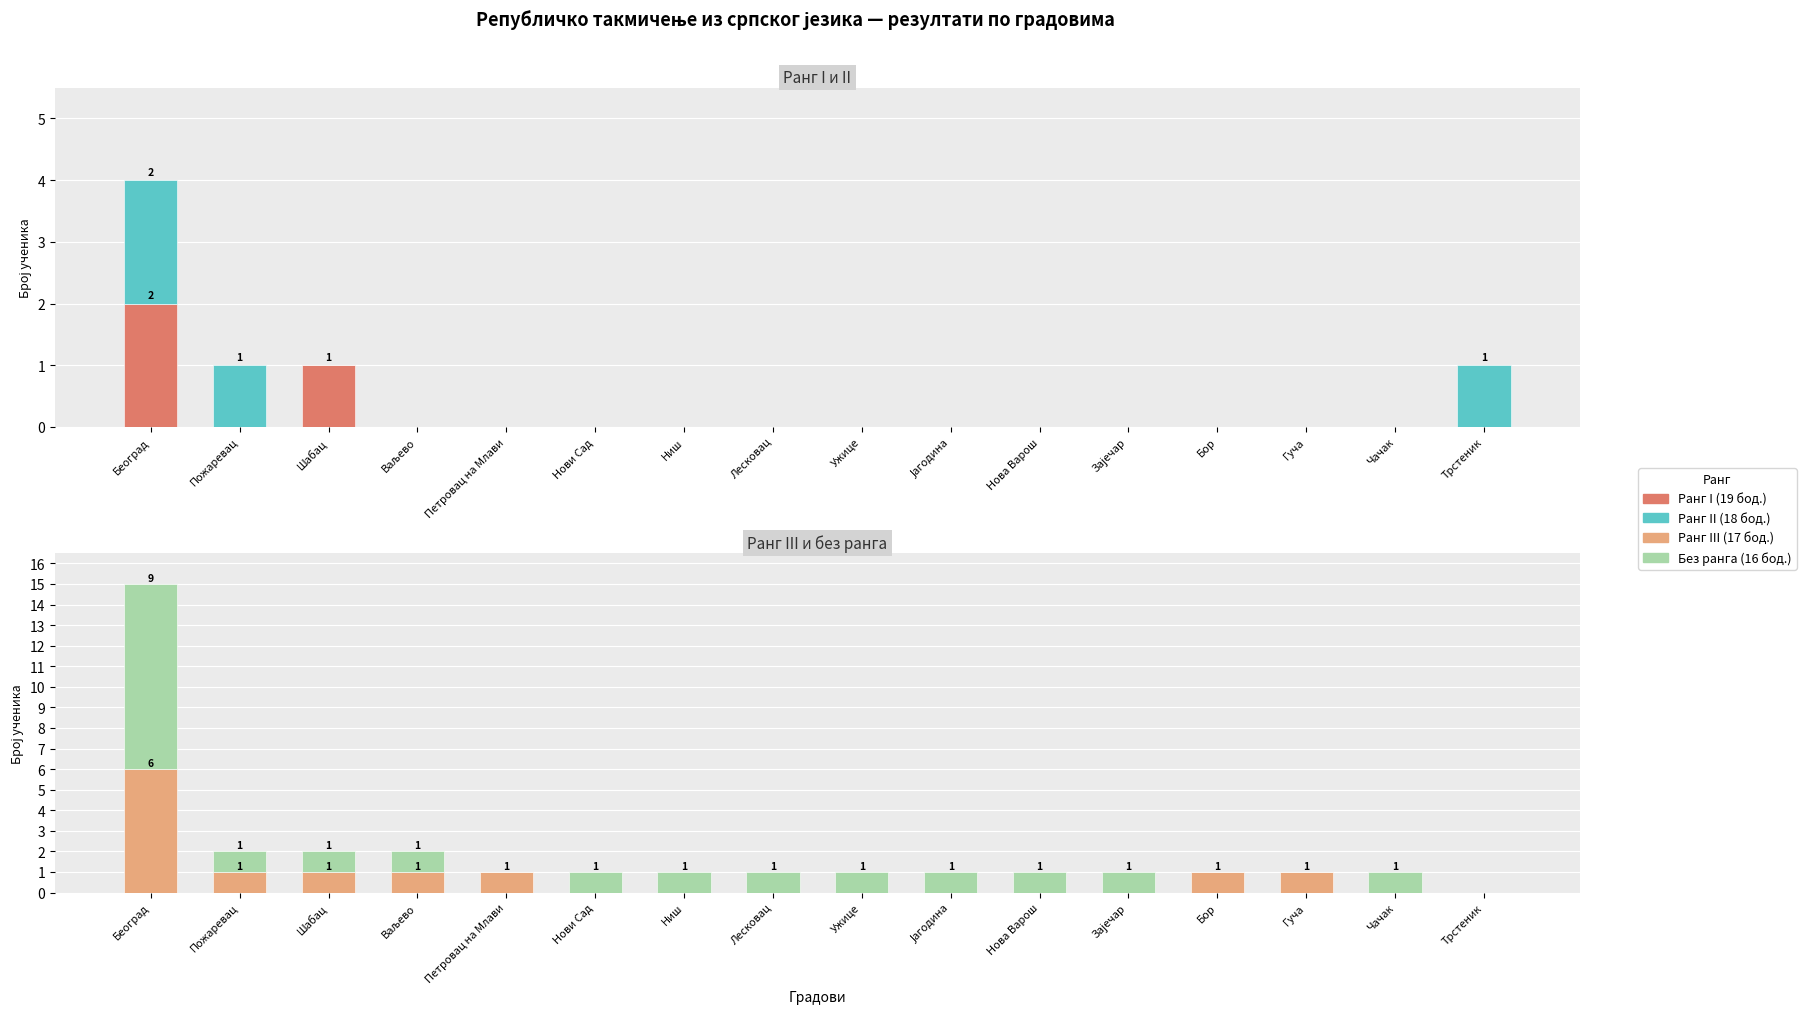

At how many categories does at least one series exceed 1?

1